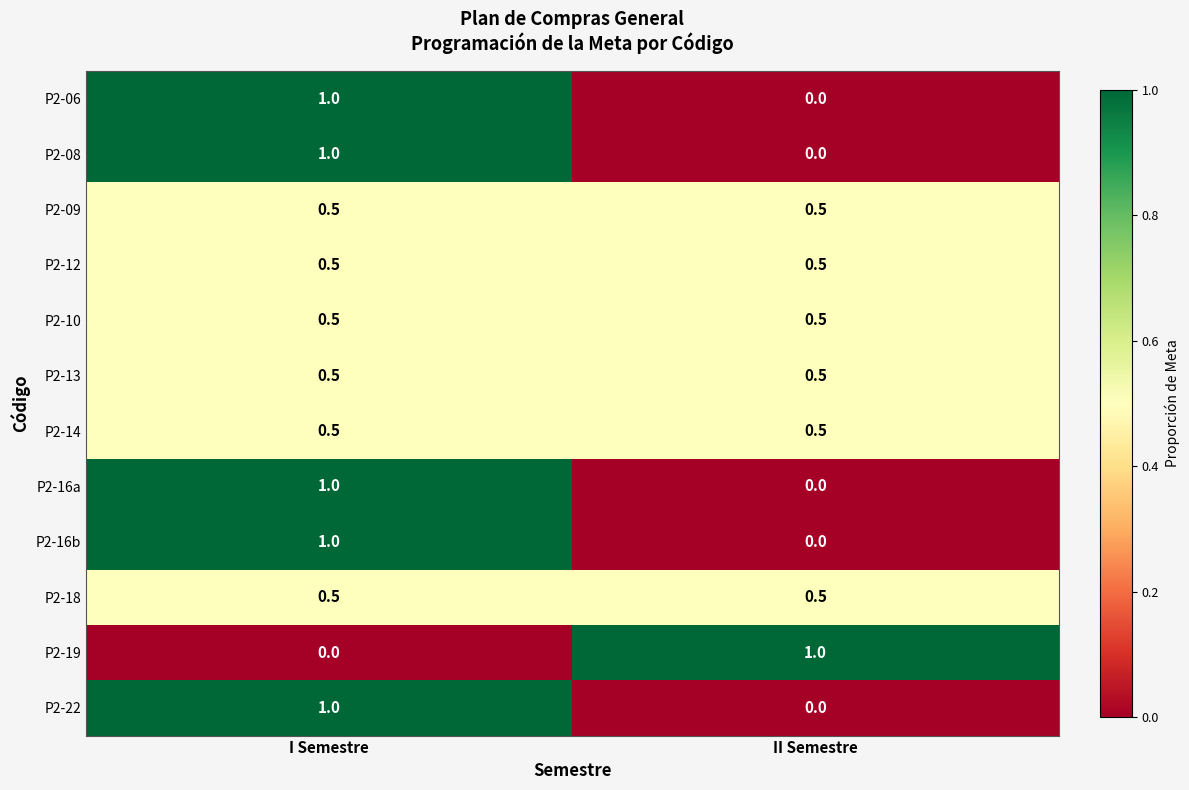

Which category has the lowest value in the P2-08 series?

II Semestre